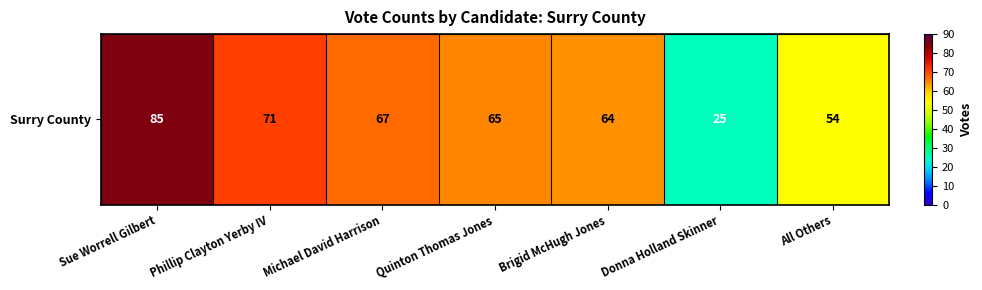

At which label is the value closest to 55?

All Others